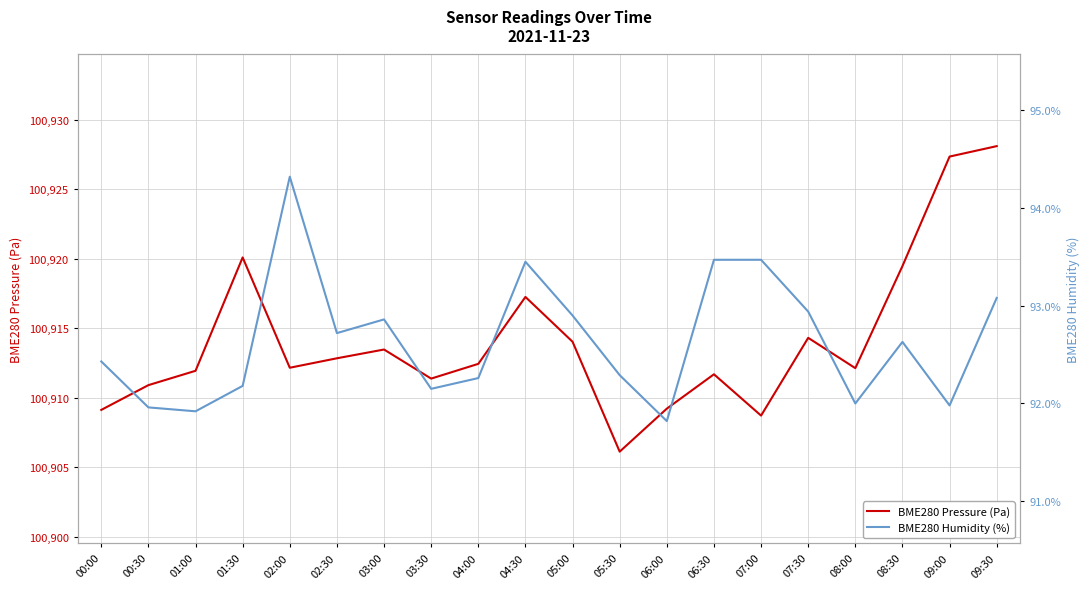

Reading right to left, extract all data points from this chart.

BME280 Pressure (Pa): 09:30=100928.1	09:00=100927.3	08:30=100919.5	08:00=100912.1	07:30=100914.3	07:00=100908.7	06:30=100911.7	06:00=100909.2	05:30=100906.1	05:00=100914.0	04:30=100917.2	04:00=100912.4	03:30=100911.4	03:00=100913.5	02:30=100912.8	02:00=100912.2	01:30=100920.1	01:00=100911.9	00:30=100910.9	00:00=100909.1
BME280 Humidity (%): 09:30=93.1	09:00=92.0	08:30=92.6	08:00=92.0	07:30=92.9	07:00=93.5	06:30=93.5	06:00=91.8	05:30=92.3	05:00=92.9	04:30=93.5	04:00=92.3	03:30=92.2	03:00=92.9	02:30=92.7	02:00=94.3	01:30=92.2	01:00=91.9	00:30=92.0	00:00=92.4